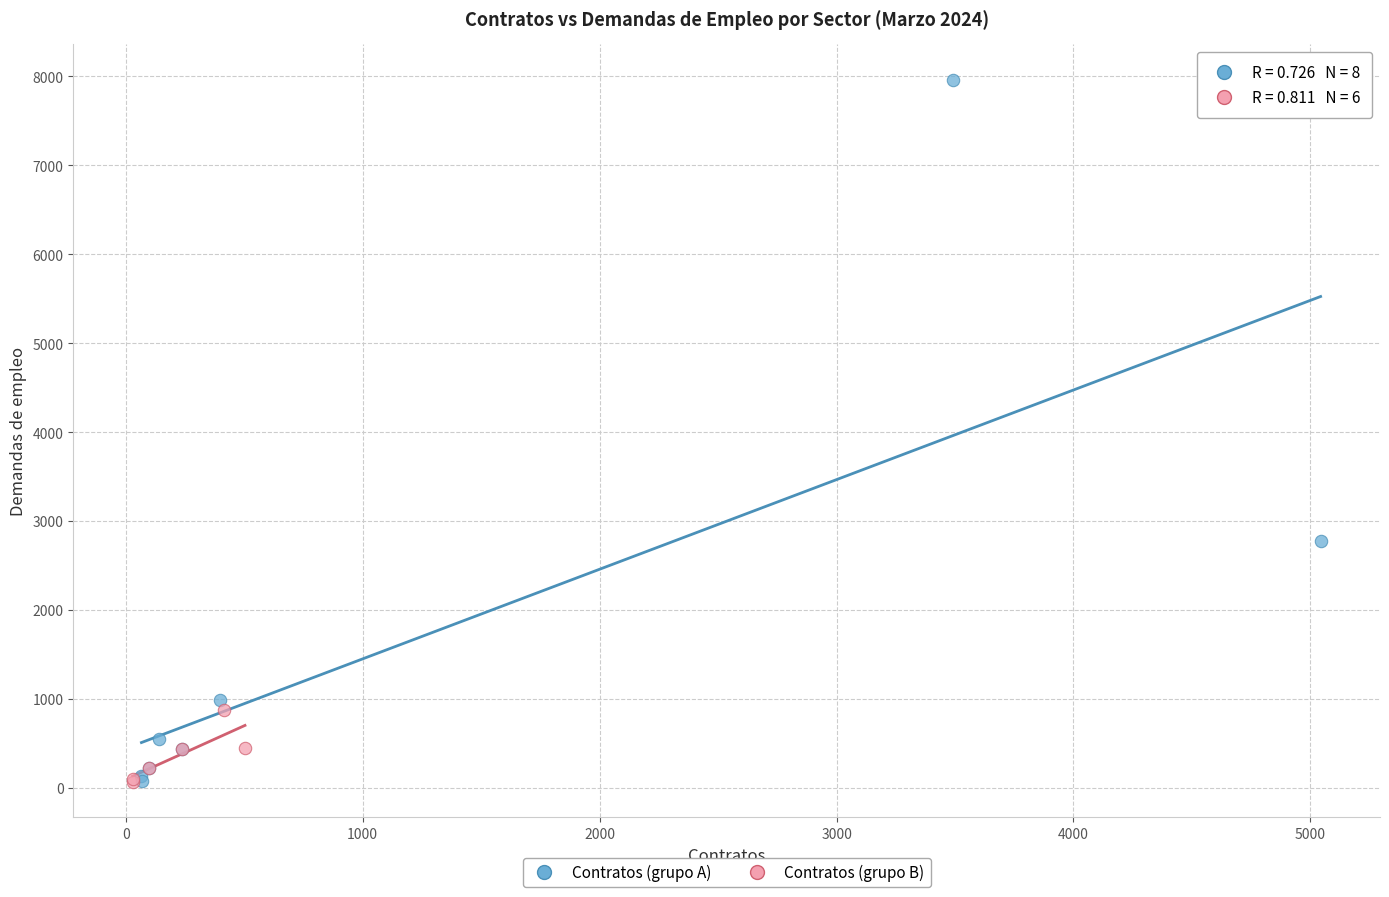

Which series has the widest spread of Y values?

Contratos (grupo A)